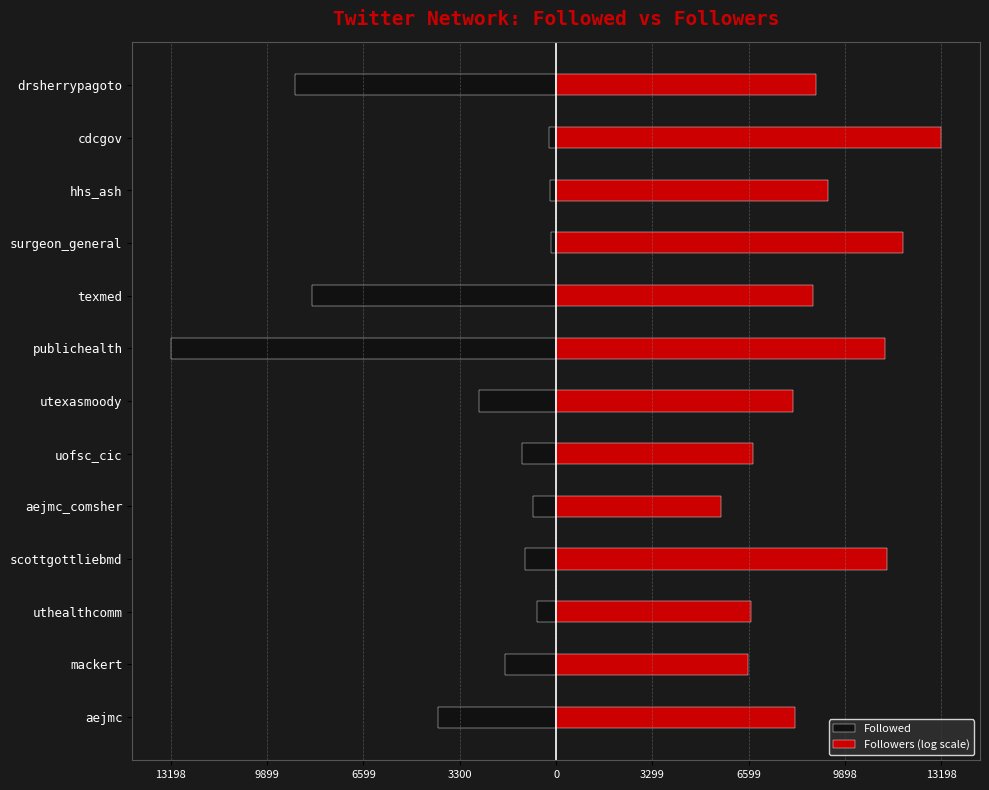

List the series in order of their peak value, highest first.

Followers (log scale), Followed